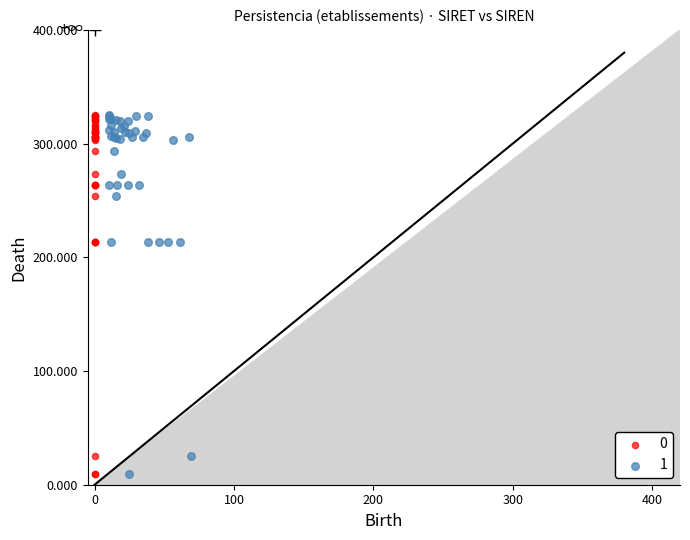

What are all the series names shown in the legend?

0, 1